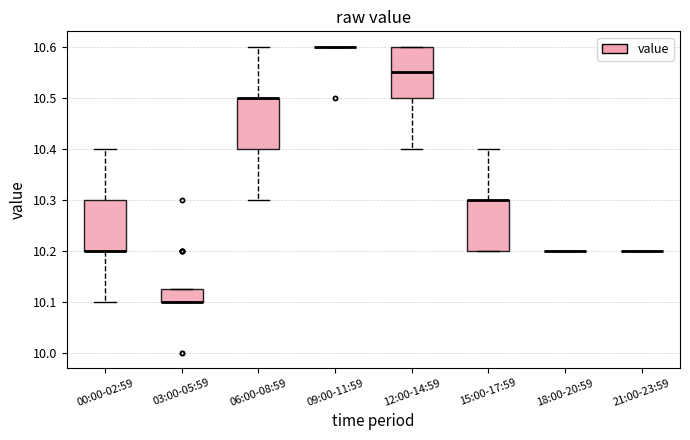

Where is the lower edge of the box for 12:00-14:59 on the y-axis? The values are not printed on the chart, so give them approximately, as read against the axis.

10.50